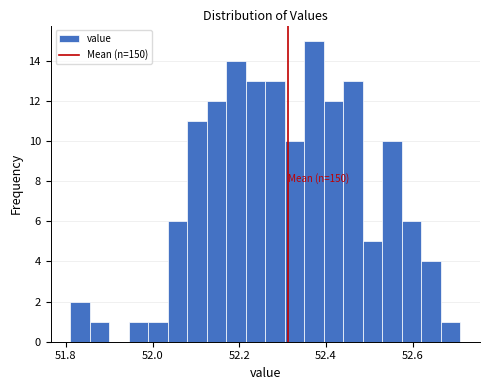

Read against the x-axis, roughly where is the centre of the tallest bar?

52.38